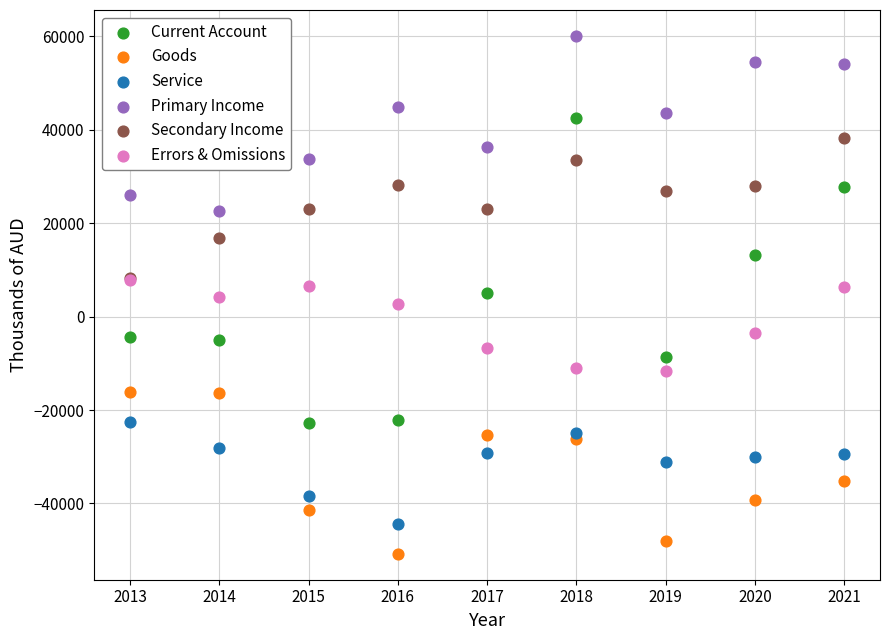

Which series reaches the minimum Y coordinate?

Goods